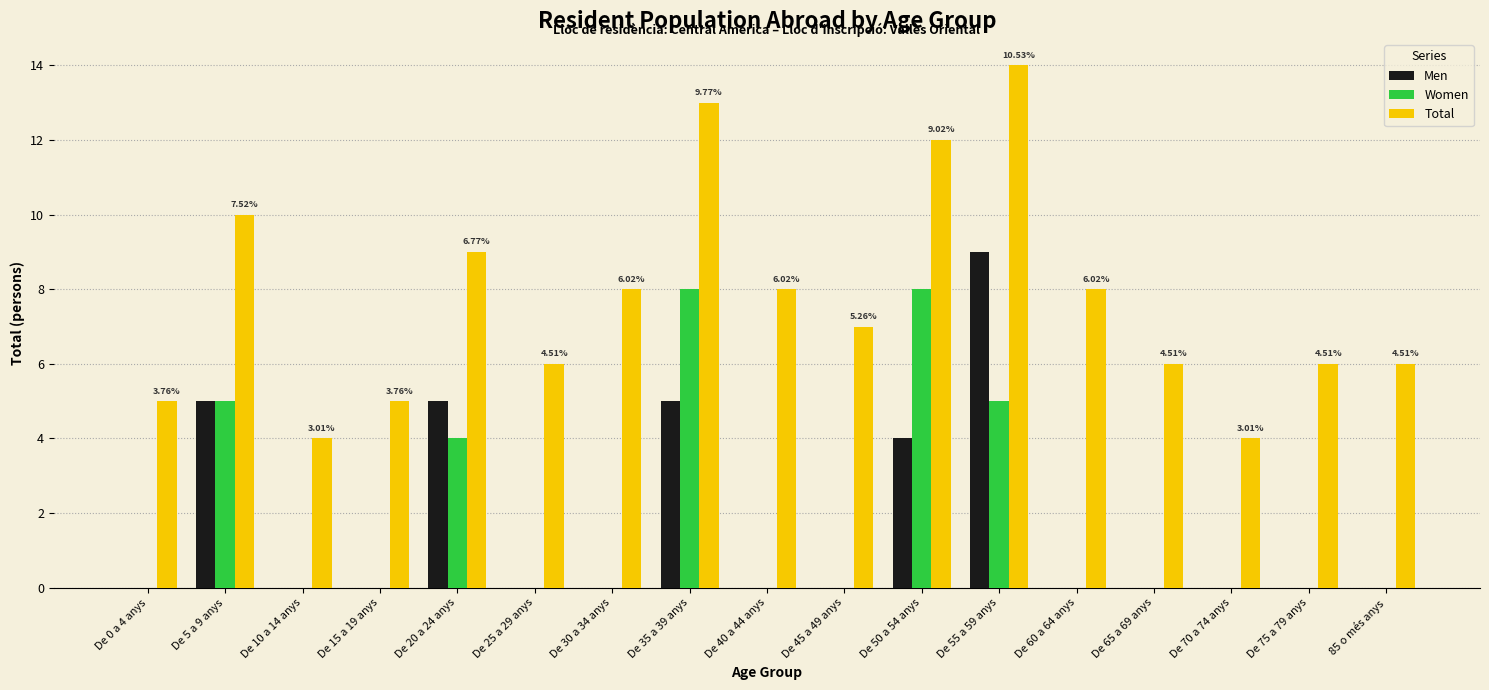

At which label does Men reach its peak?

De 55 a 59 anys